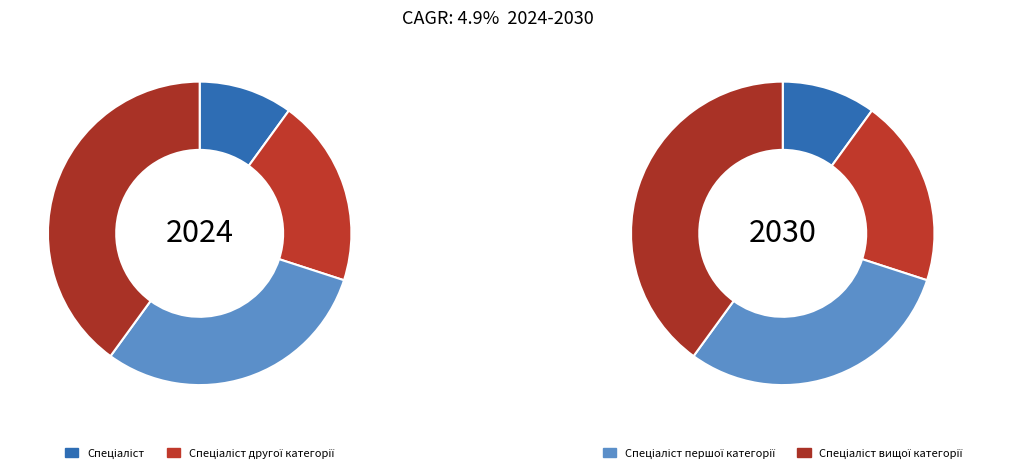

What is the change in value from Спеціаліст to Спеціаліст вищої категорії?

+3